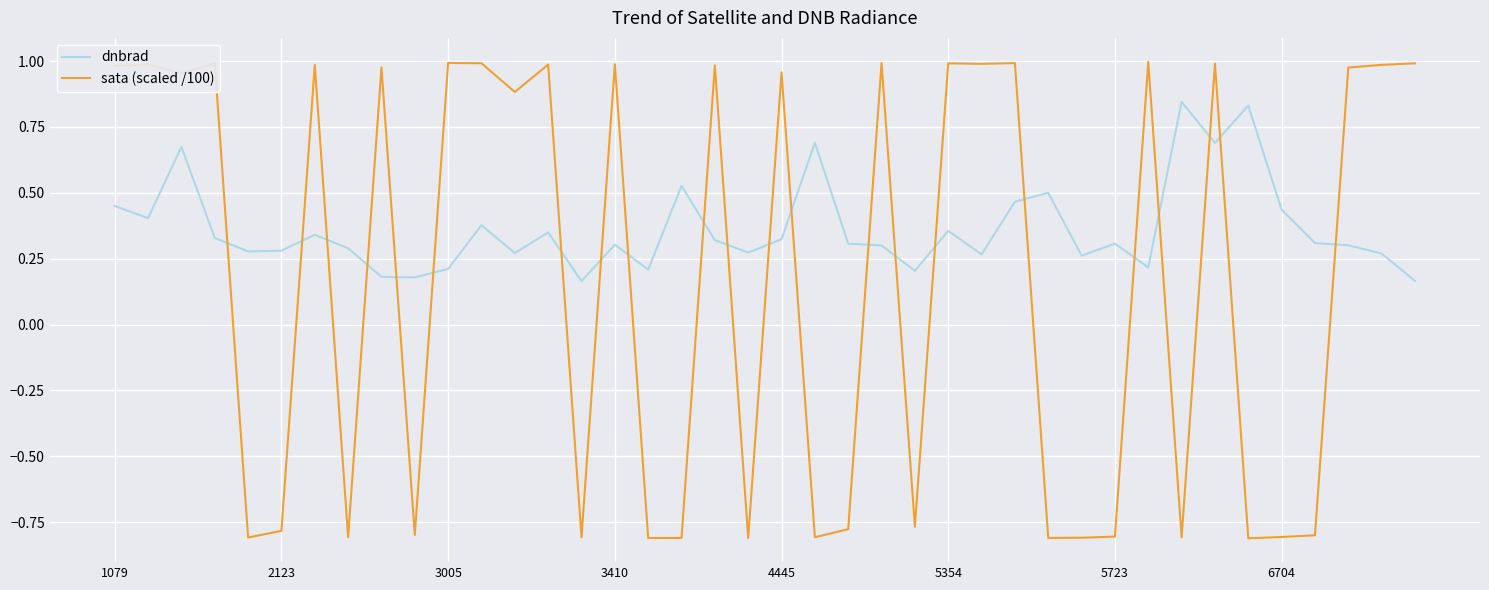

Rank the series by their maximum value, from lowest to highest.

dnbrad, sata (scaled /100)